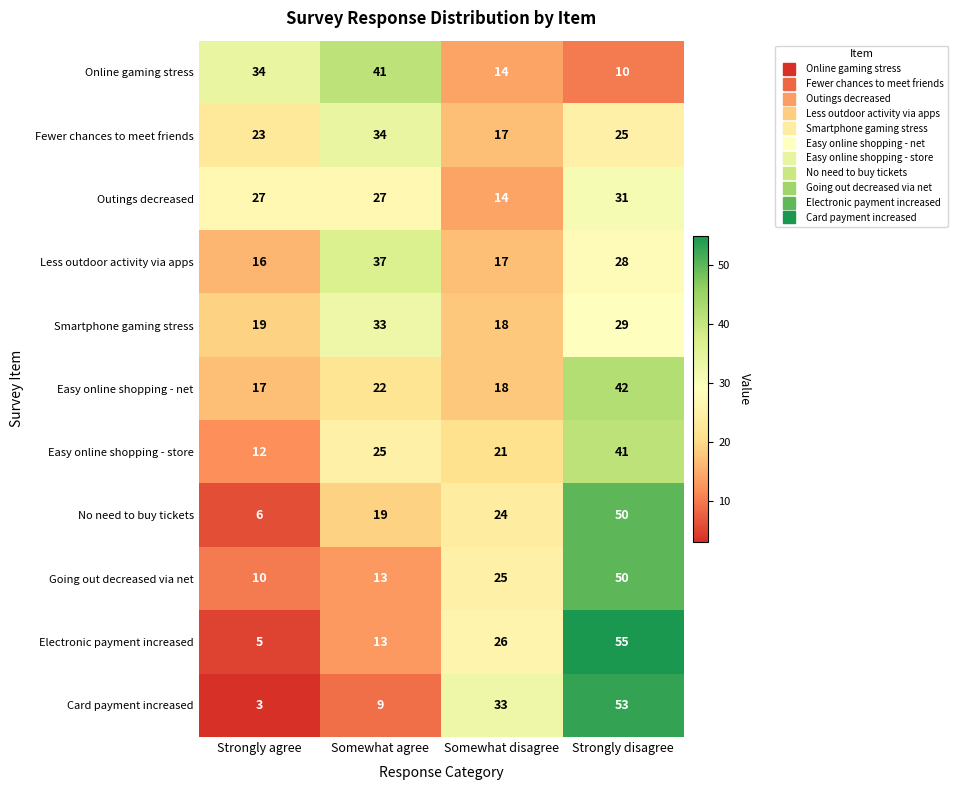

The value of Card payment increased at Somewhat agree is 4. True or false?

False